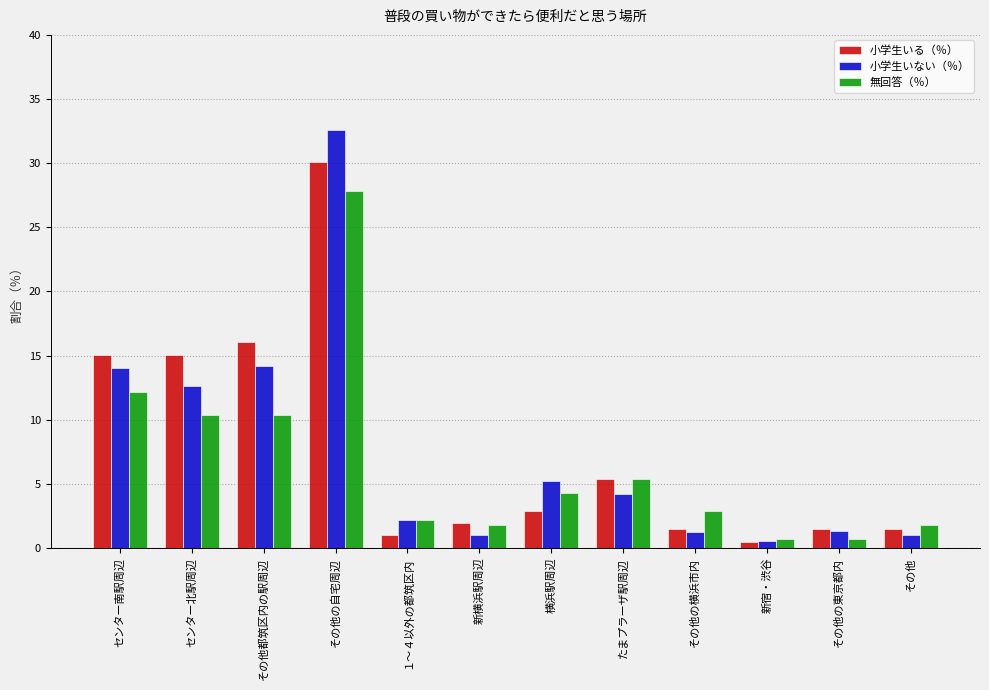

What is the maximum value shown in the chart?

32.6